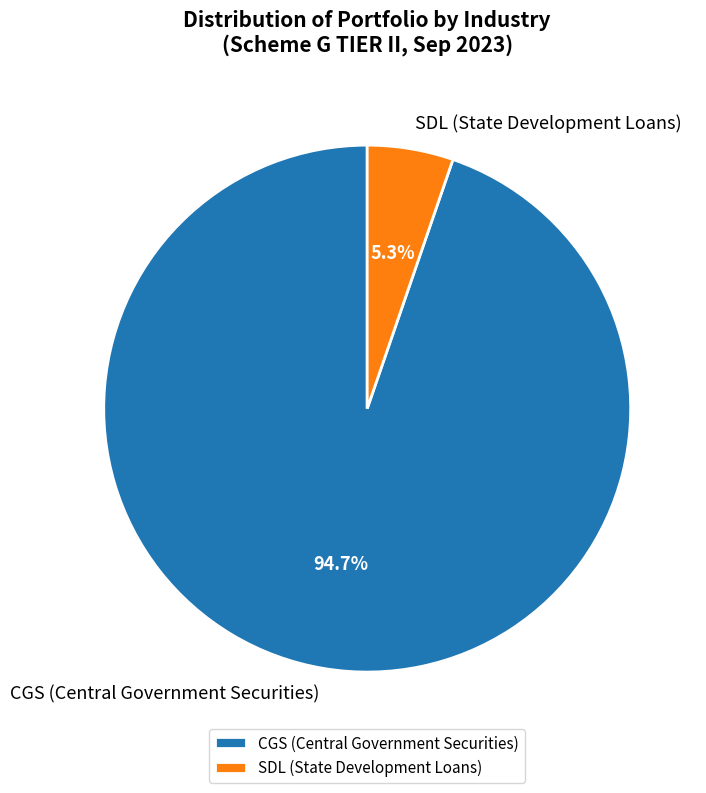

To the nearest percent, what portion does CGS represent?

95%